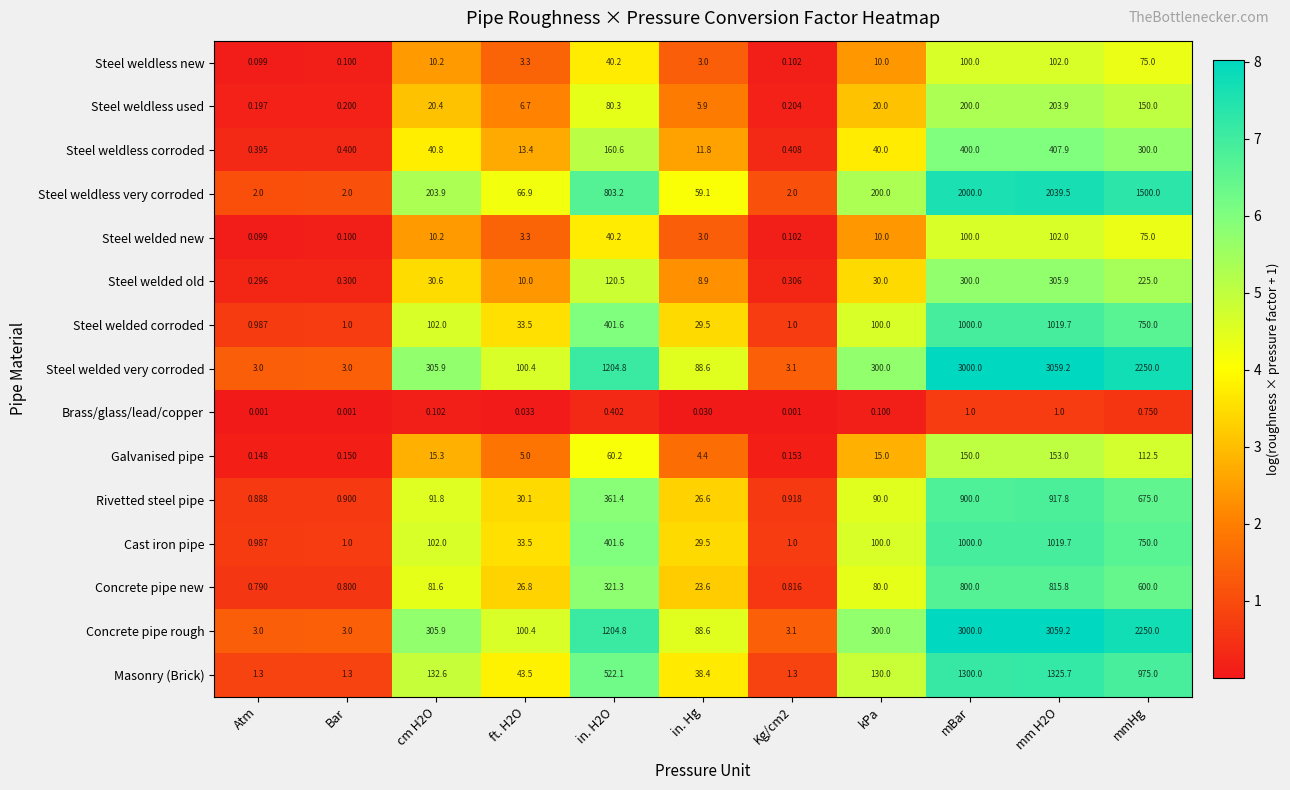

How many distinct data groups are displayed?

15